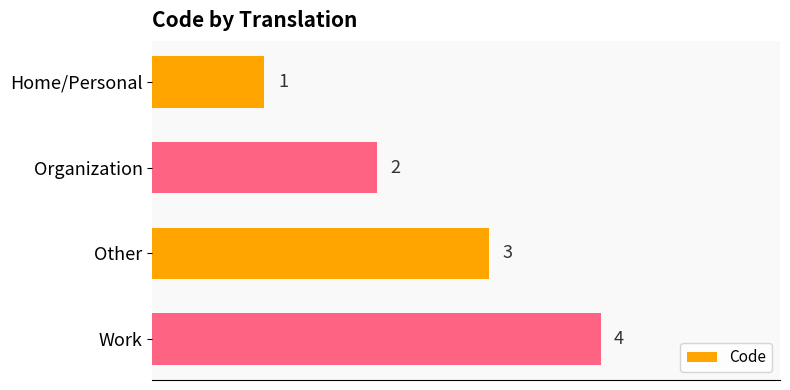

What is the maximum value shown in the chart?

4